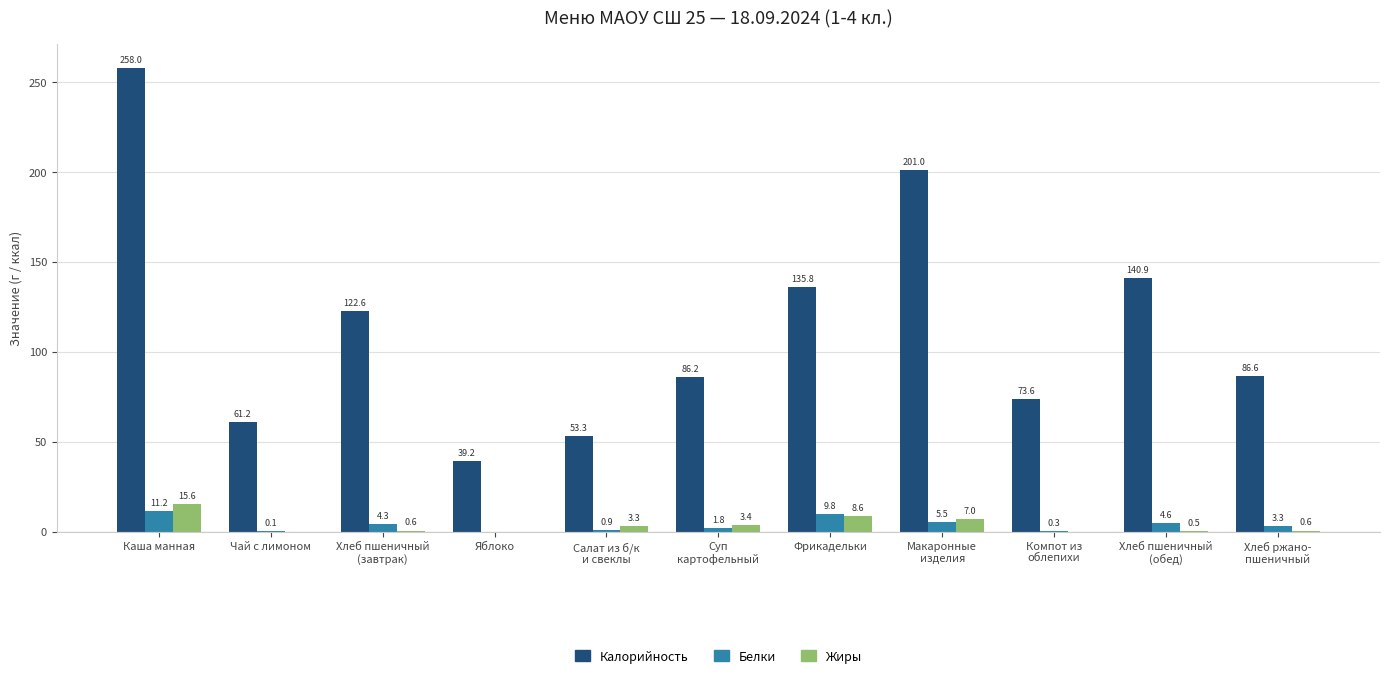

What is the difference between the Белки values at Компот из
облепихи and Хлеб пшеничный
(обед)?

4.3